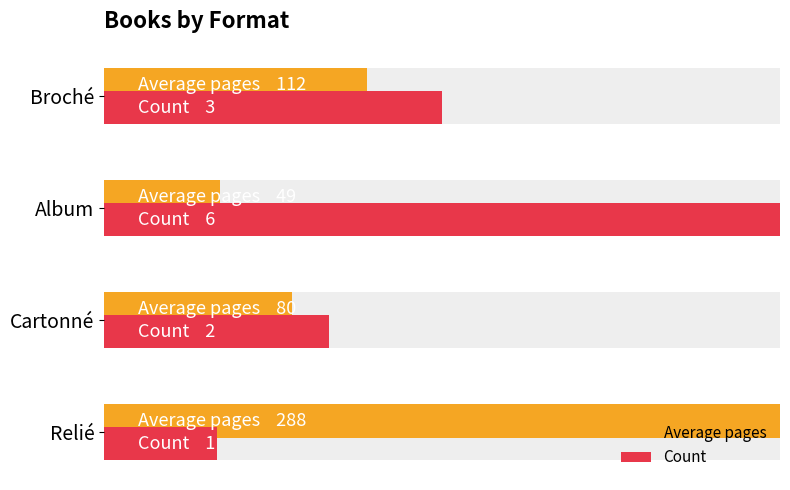

How many bars are there in total?

8